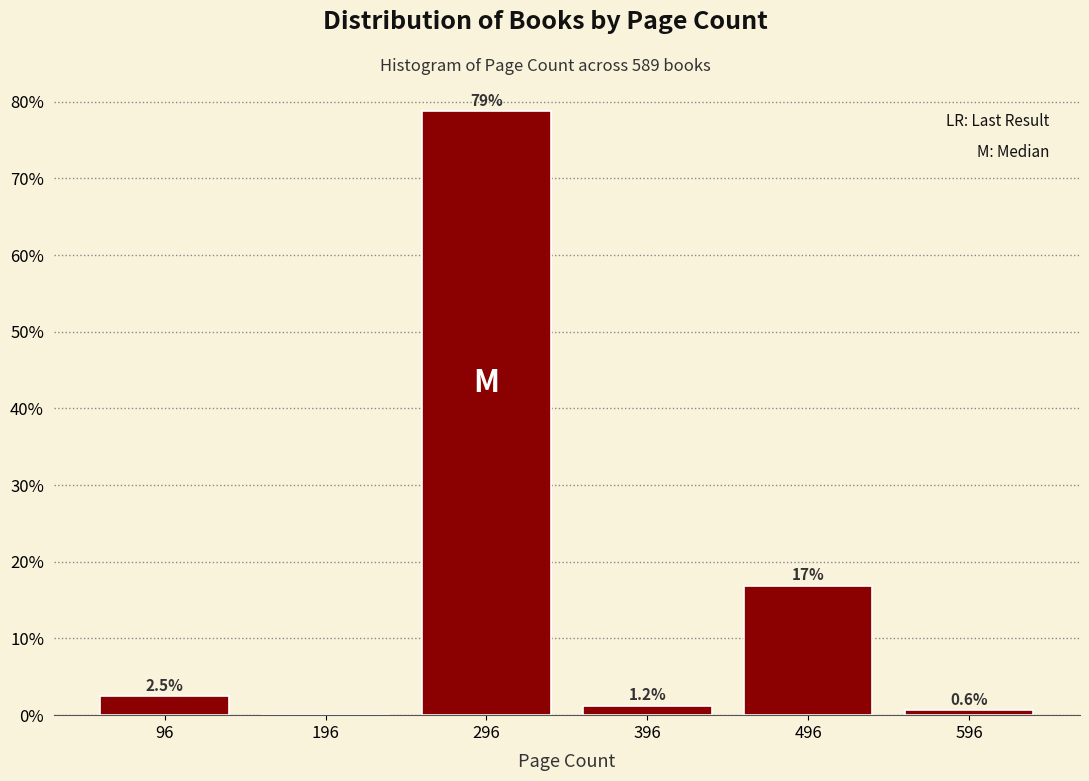

What is the change in value from 196 to 596?

+0.6